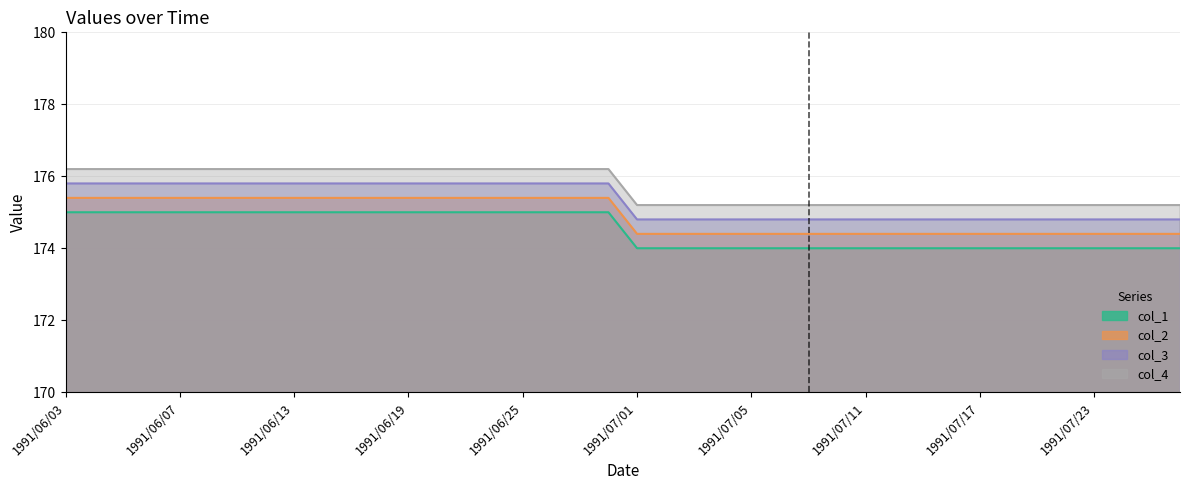

Reading left to right, what are all the values shown in this chart?

col_1: 175.0	175.0	175.0	175.0	175.0	175.0	175.0	175.0	175.0	175.0	175.0	175.0	175.0	175.0	175.0	175.0	175.0	175.0	175.0	175.0	174.0	174.0	174.0	174.0	174.0	174.0	174.0	174.0	174.0	174.0	174.0	174.0	174.0	174.0	174.0	174.0	174.0	174.0	174.0	174.0
col_2: 175.4	175.4	175.4	175.4	175.4	175.4	175.4	175.4	175.4	175.4	175.4	175.4	175.4	175.4	175.4	175.4	175.4	175.4	175.4	175.4	174.4	174.4	174.4	174.4	174.4	174.4	174.4	174.4	174.4	174.4	174.4	174.4	174.4	174.4	174.4	174.4	174.4	174.4	174.4	174.4
col_3: 175.8	175.8	175.8	175.8	175.8	175.8	175.8	175.8	175.8	175.8	175.8	175.8	175.8	175.8	175.8	175.8	175.8	175.8	175.8	175.8	174.8	174.8	174.8	174.8	174.8	174.8	174.8	174.8	174.8	174.8	174.8	174.8	174.8	174.8	174.8	174.8	174.8	174.8	174.8	174.8
col_4: 176.2	176.2	176.2	176.2	176.2	176.2	176.2	176.2	176.2	176.2	176.2	176.2	176.2	176.2	176.2	176.2	176.2	176.2	176.2	176.2	175.2	175.2	175.2	175.2	175.2	175.2	175.2	175.2	175.2	175.2	175.2	175.2	175.2	175.2	175.2	175.2	175.2	175.2	175.2	175.2